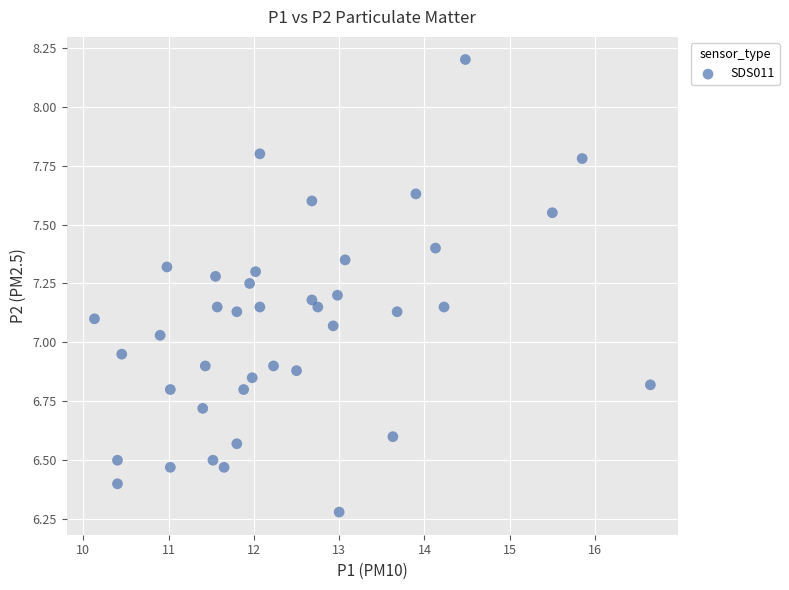

What is the range of Y values (max minus min)?

1.9